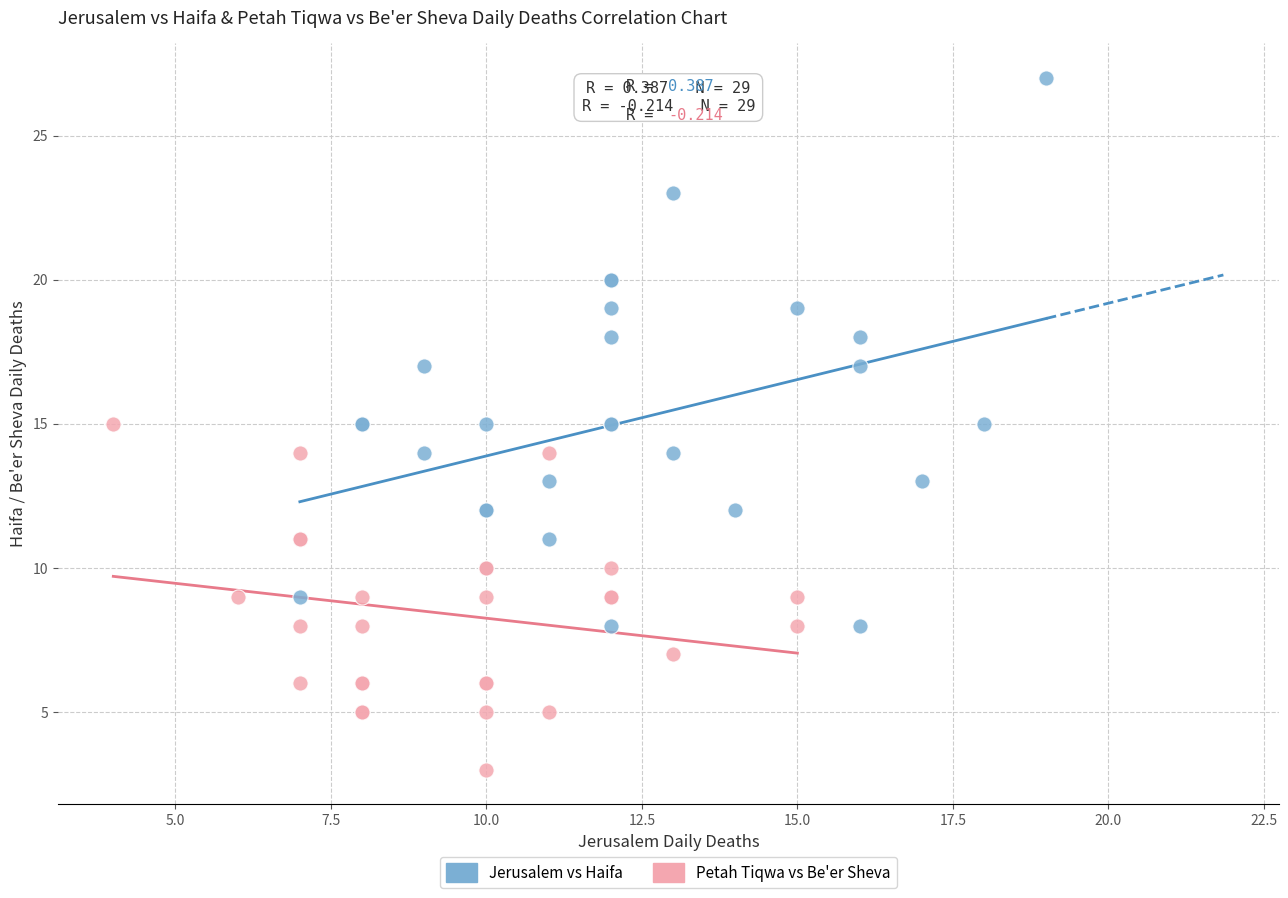

Which series contains the highest Y value?

Jerusalem vs Haifa